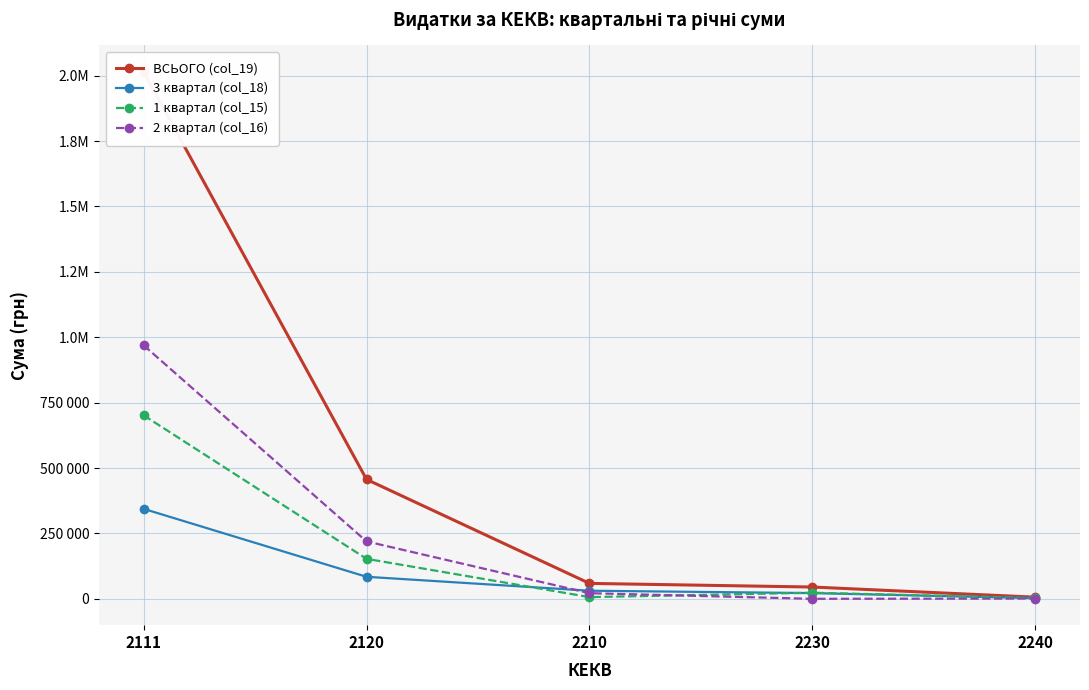

Reading left to right, what are all the values shown in this chart?

ВСЬОГО (col_19): 2015190.3	456532.5	58910.5	45052.3	6202.9
3 квартал (col_18): 343995.7	84186.2	30924.4	21791.1	2598.1
1 квартал (col_15): 701761.4	152893.4	6487.0	23261.2	2673.3
2 квартал (col_16): 969433.2	219452.9	21499.1	0.0	931.6